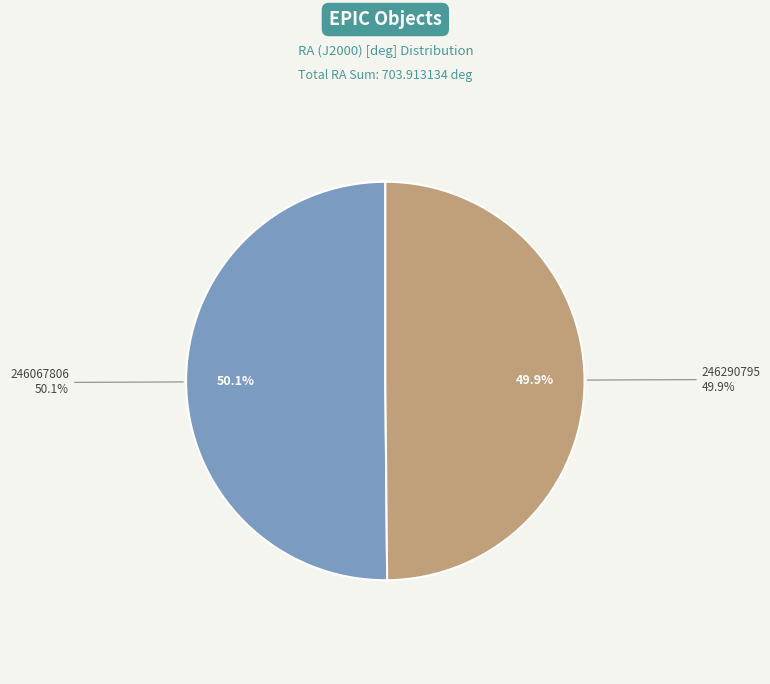

To the nearest percent, what is the average slice percentage?

50%